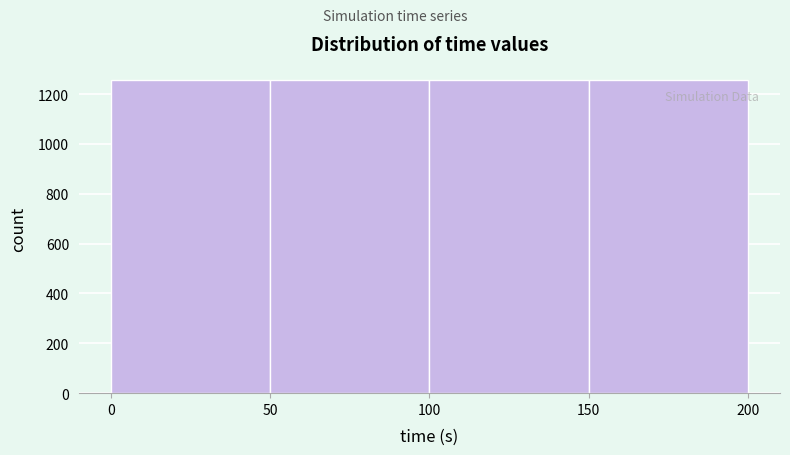

How tall is the bar that spans 50 to 100 on the x-axis? The values are not printed on the chart, so give them approximately, as read against the axis.

1260